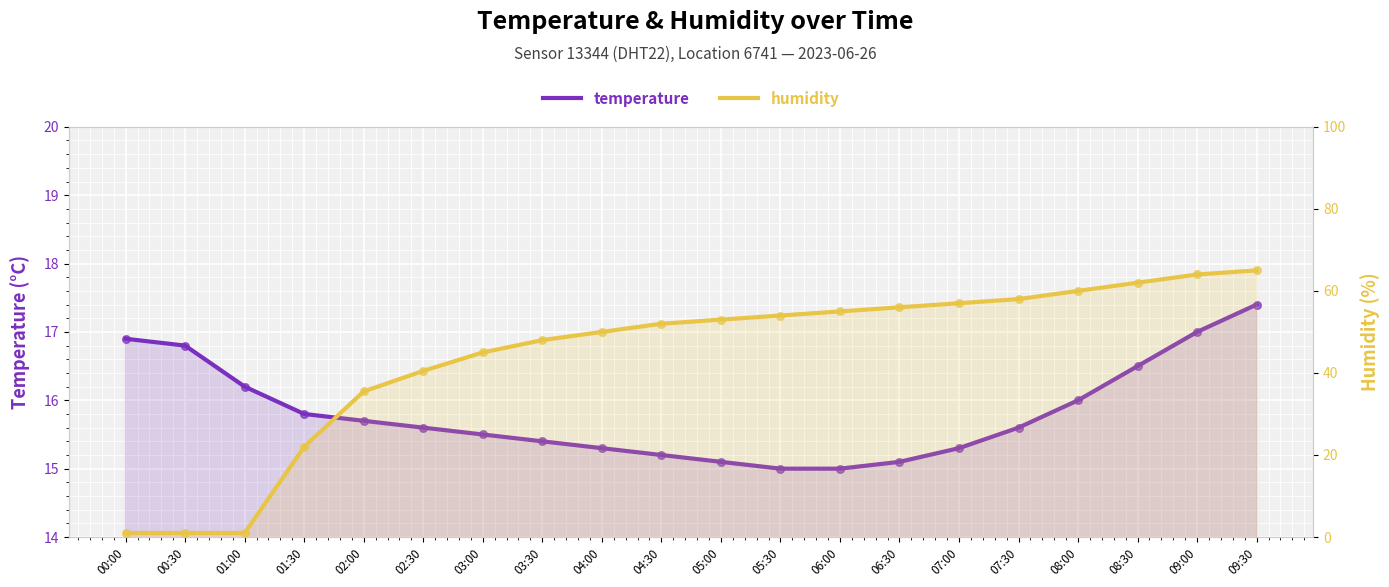

Which series has the largest total across all categories?

humidity